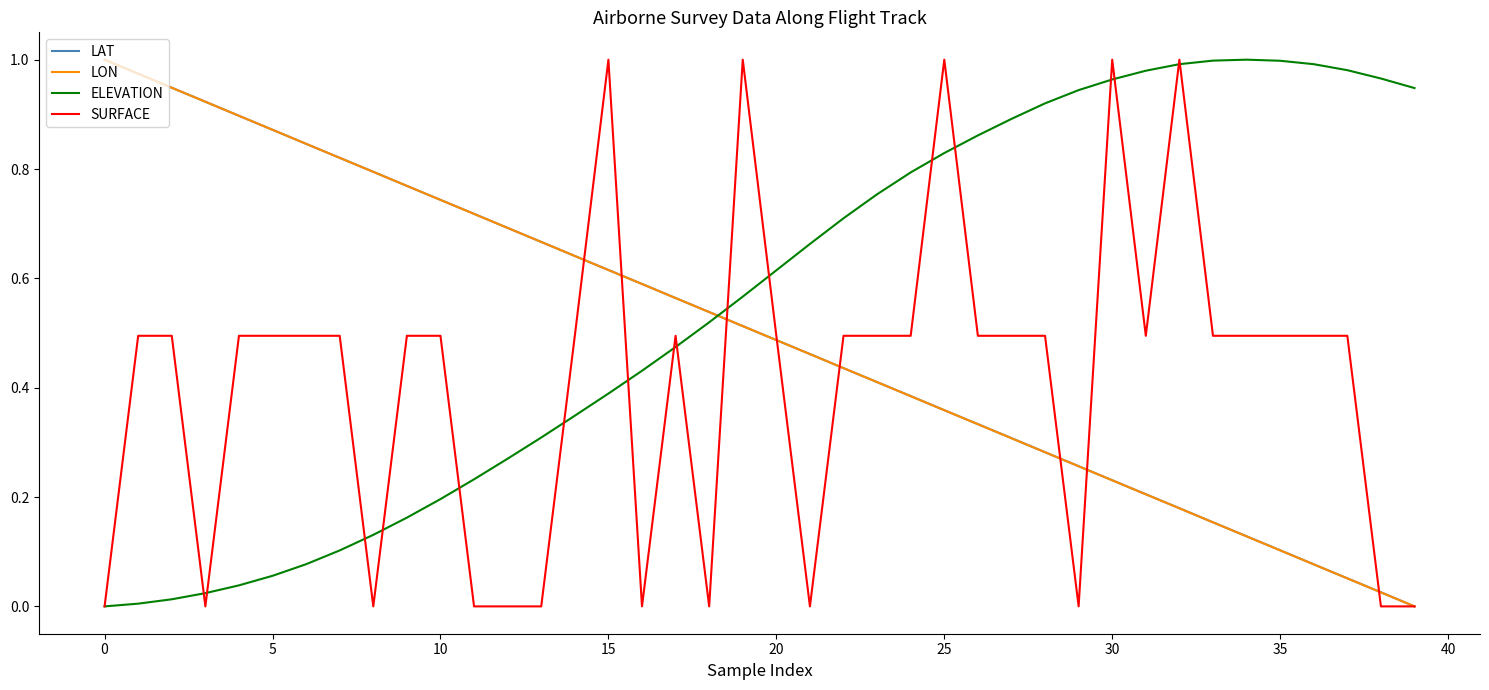

At how many categories does at least one series exceed 0?

40